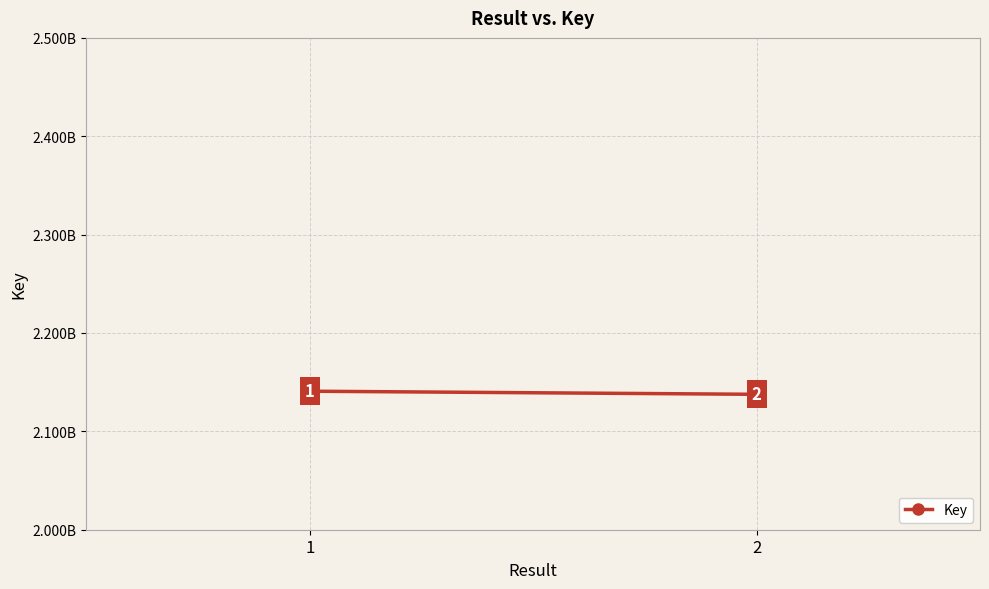

Which has a higher value, 2 or 1?

1